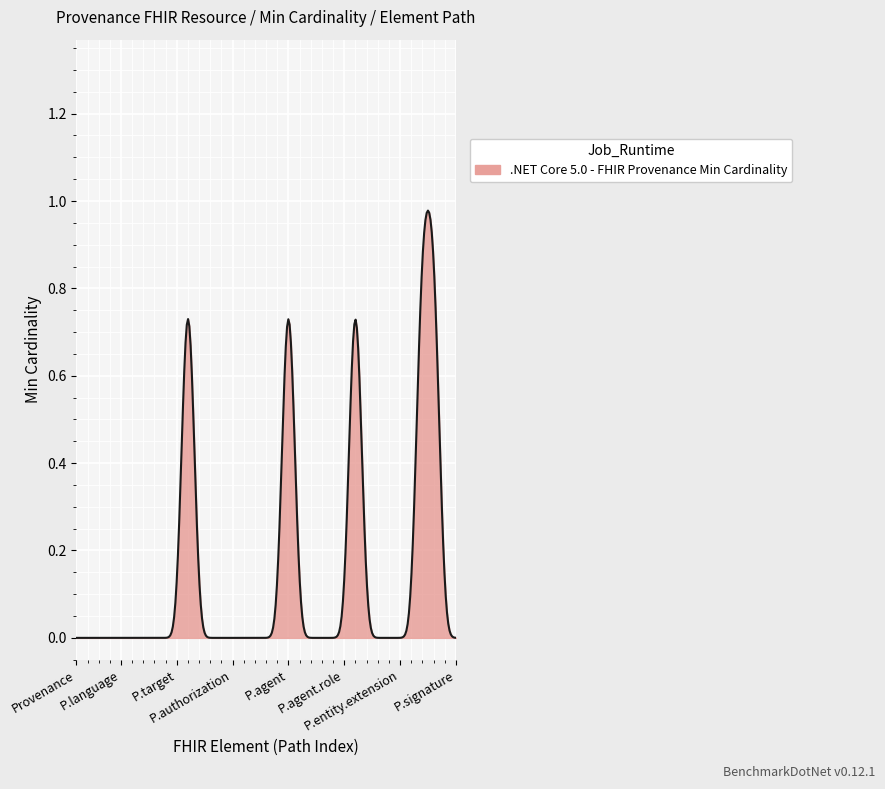

Reading left to right, list all the values displayed in this chart.

0	0	0	0	0	0	0	0	0	0	1	0	0	0	0	0	0	0	0	1	0	0	0	0	0	1	0	0	0	0	0	1	1	0	0